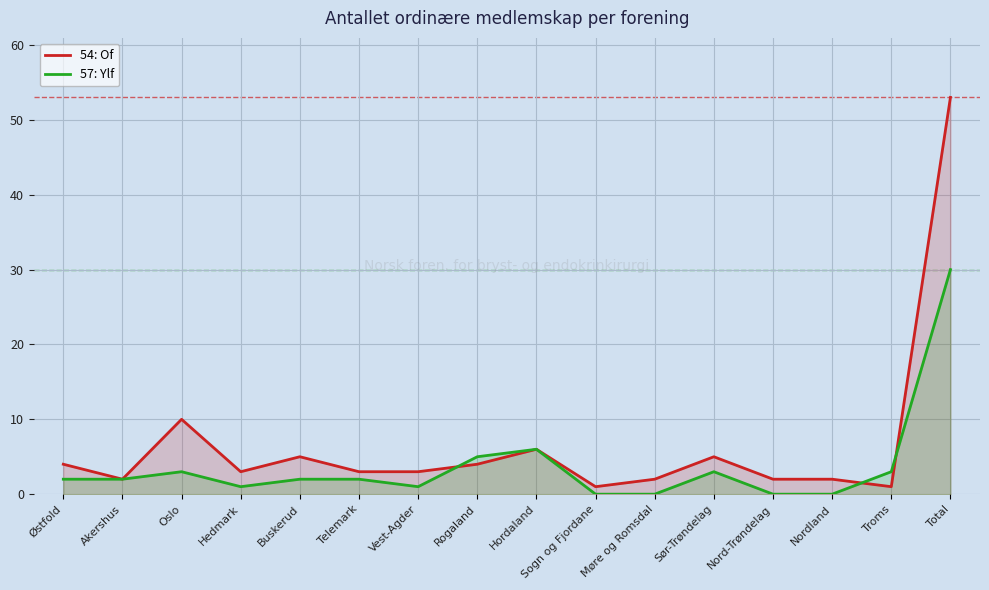

Reading left to right, what are all the values shown in this chart?

54: Of: Østfold=4	Akershus=2	Oslo=10	Hedmark=3	Buskerud=5	Telemark=3	Vest-Agder=3	Rogaland=4	Hordaland=6	Sogn og Fjordane=1	Møre og Romsdal=2	Sør-Trøndelag=5	Nord-Trøndelag=2	Nordland=2	Troms=1	Total=53
57: Ylf: Østfold=2	Akershus=2	Oslo=3	Hedmark=1	Buskerud=2	Telemark=2	Vest-Agder=1	Rogaland=5	Hordaland=6	Sogn og Fjordane=0	Møre og Romsdal=0	Sør-Trøndelag=3	Nord-Trøndelag=0	Nordland=0	Troms=3	Total=30